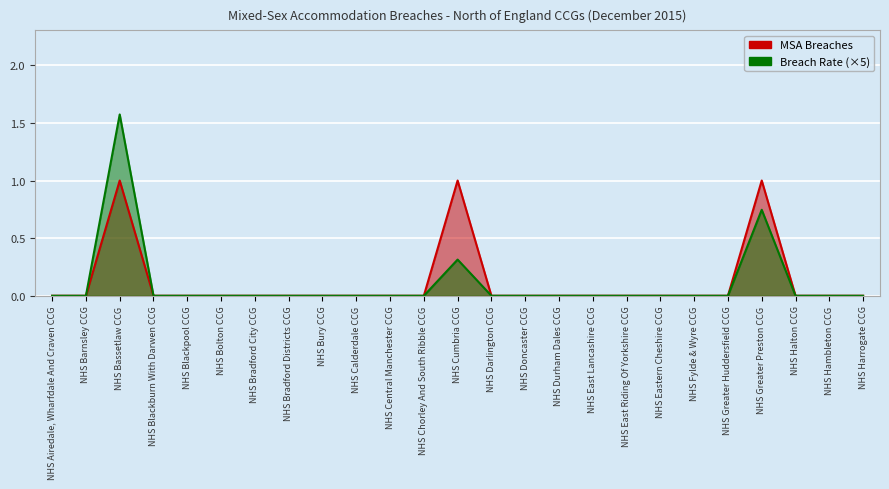

Reading left to right, extract all data points from this chart.

MSA Breaches: 0.0	0.0	1.0	0.0	0.0	0.0	0.0	0.0	0.0	0.0	0.0	0.0	1.0	0.0	0.0	0.0	0.0	0.0	0.0	0.0	0.0	1.0	0.0	0.0	0.0
Breach Rate: 0.0	0.0	1.6	0.0	0.0	0.0	0.0	0.0	0.0	0.0	0.0	0.0	0.3	0.0	0.0	0.0	0.0	0.0	0.0	0.0	0.0	0.7	0.0	0.0	0.0